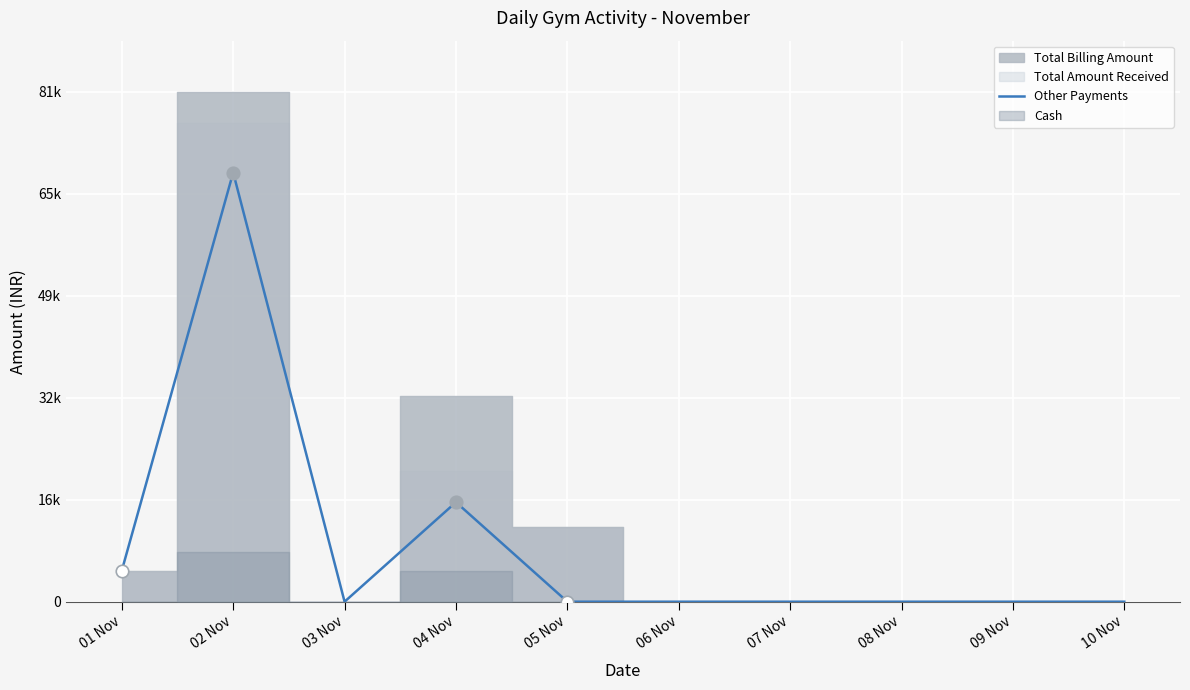

What is the label of the 2nd point from the right?

09 Nov